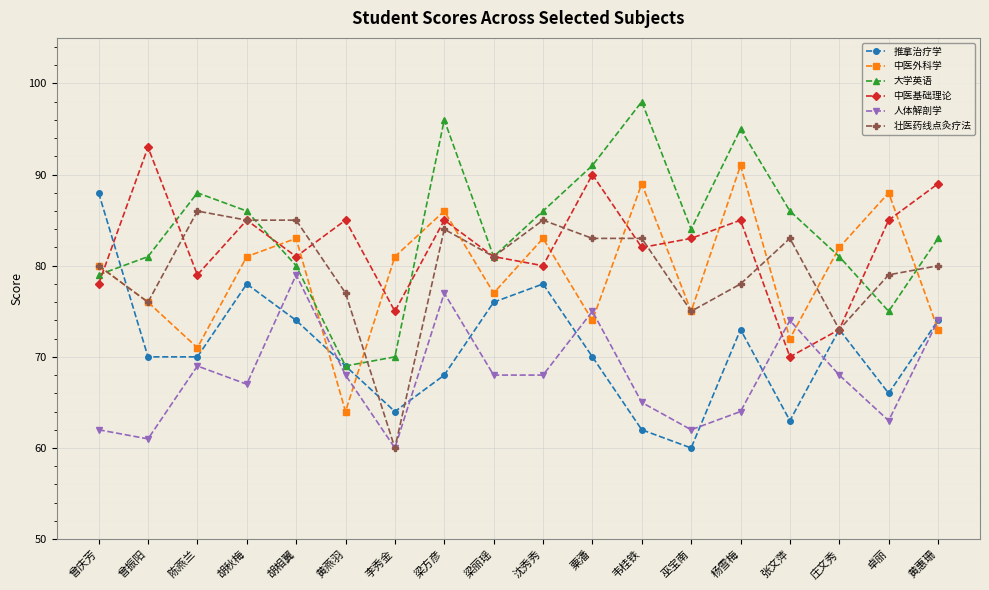

What is the value of the 推拿治疗学 point at the 5th from the left?

74